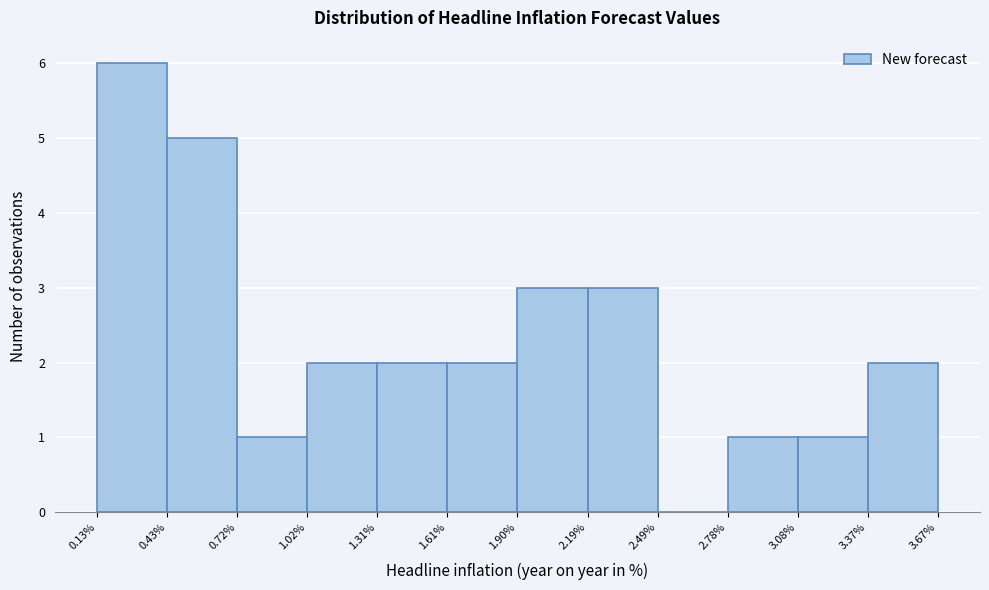

What is the height of the bar covering 2.78% to 3.08% on the x-axis? The values are not printed on the chart, so give them approximately, as read against the axis.

1